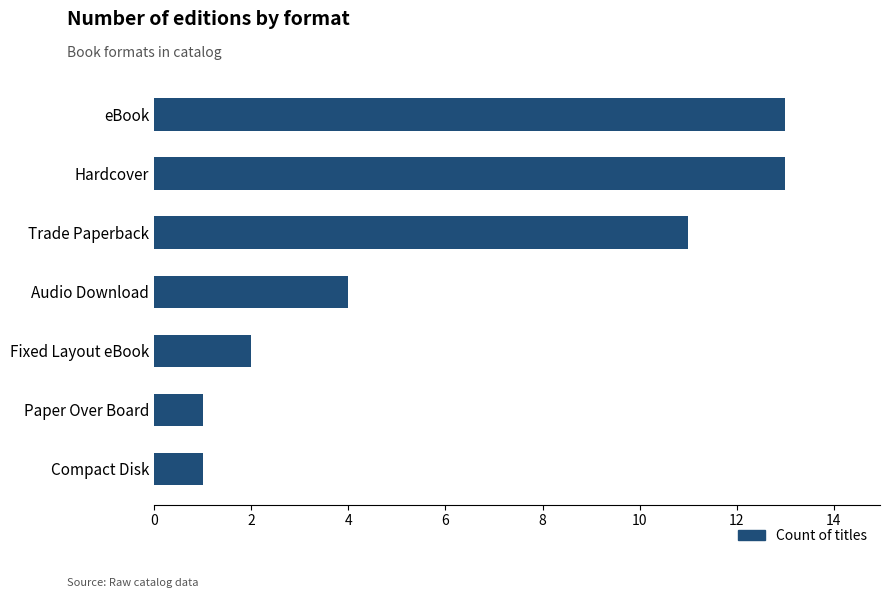

Is it true that the value at Fixed Layout eBook is 2?

True